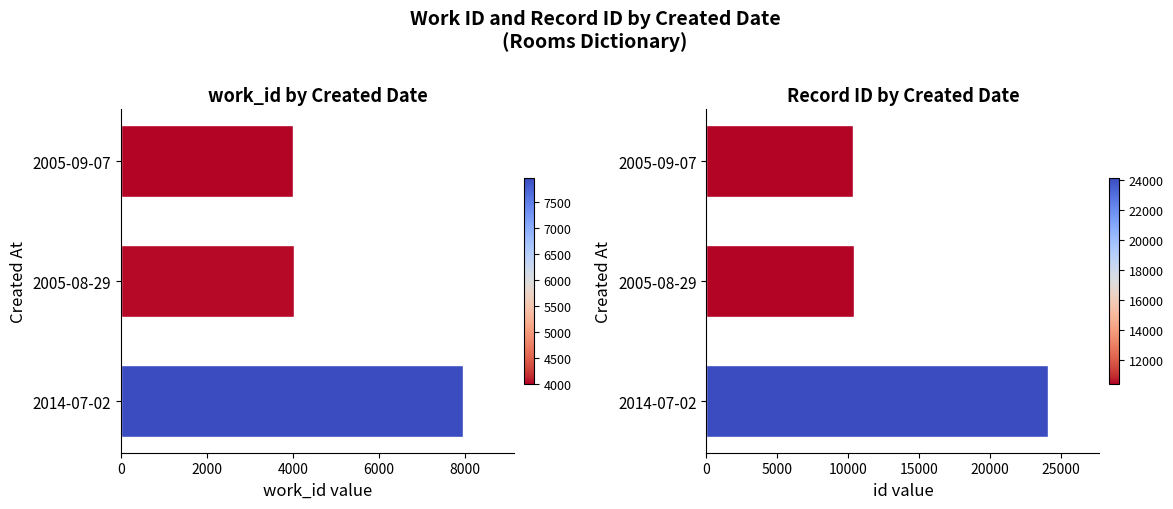

Does the chart contain any negative values?

No